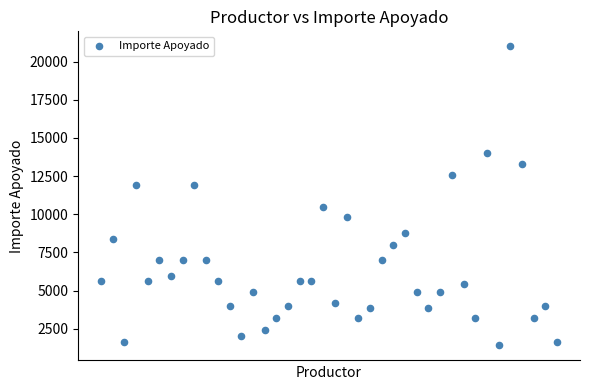

What is the range of Y values (max minus min)?

19600